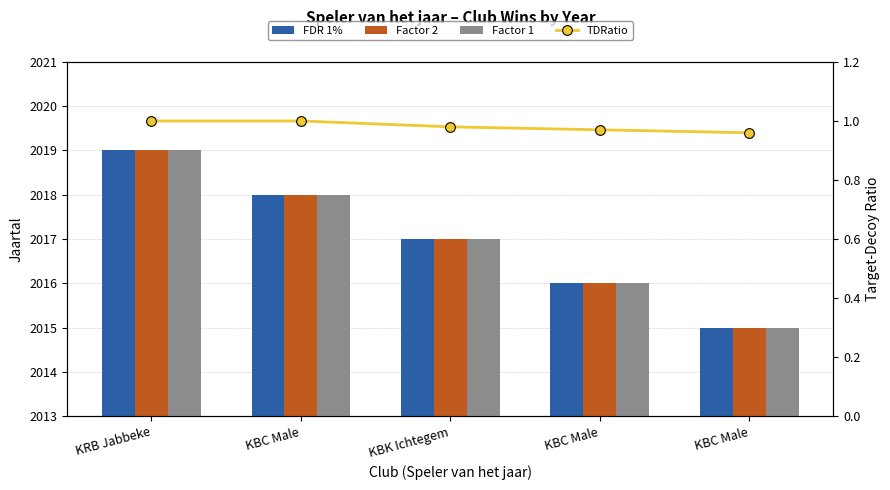

How many TDRatio values are between 0 and 1?

5